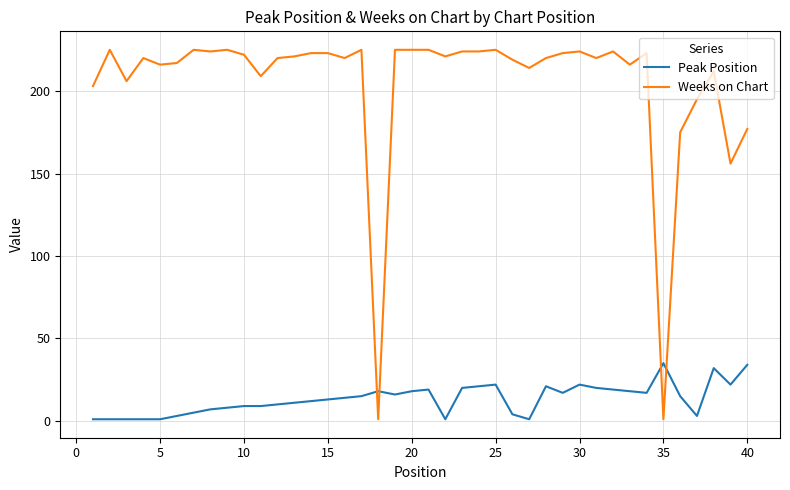

What is the highest value of the Peak Position series?

35